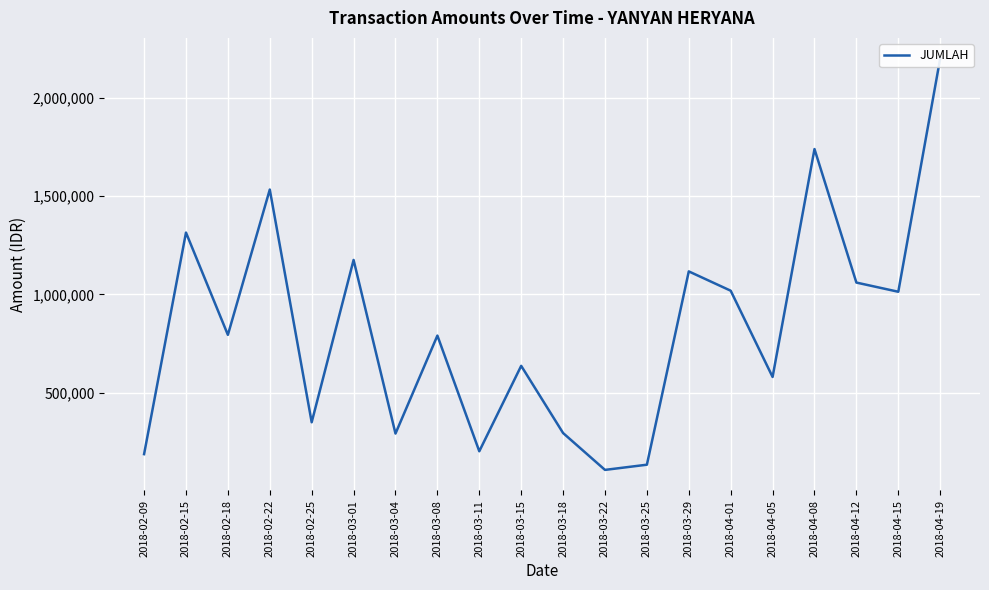

Rank the categories by value from lowest to highest.

2018-03-22, 2018-03-25, 2018-02-09, 2018-03-11, 2018-03-04, 2018-03-18, 2018-02-25, 2018-04-05, 2018-03-15, 2018-03-08, 2018-02-18, 2018-04-15, 2018-04-01, 2018-04-12, 2018-03-29, 2018-03-01, 2018-02-15, 2018-02-22, 2018-04-08, 2018-04-19